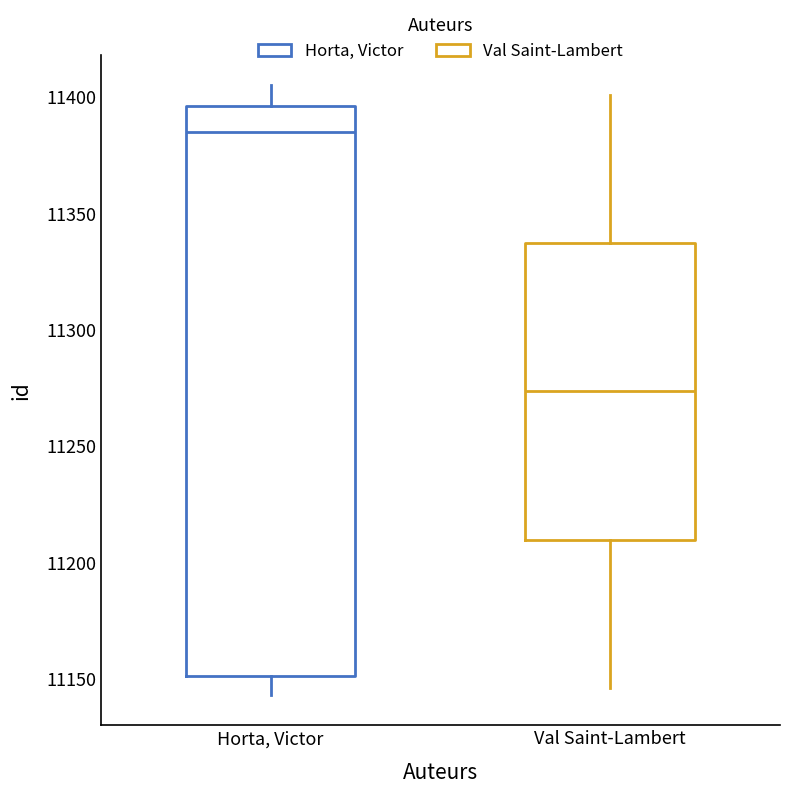

Reading left to right, read every box against the y-axis: the position of its median line, the range the box covers, and the ends of its whiskers. The values are not printed on the chart, so give them approximately, as read against the axis.

Horta, Victor: median 11385, box 11150 to 11395, whiskers 11145 to 11405
Val Saint-Lambert: median 11275, box 11210 to 11335, whiskers 11145 to 11400